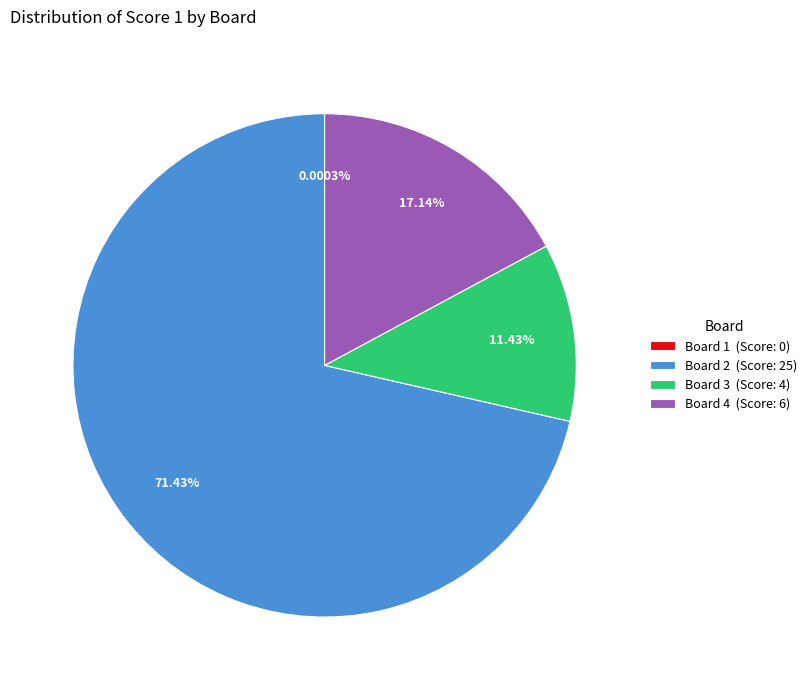

Which category has the biggest portion of the pie?

Board 2